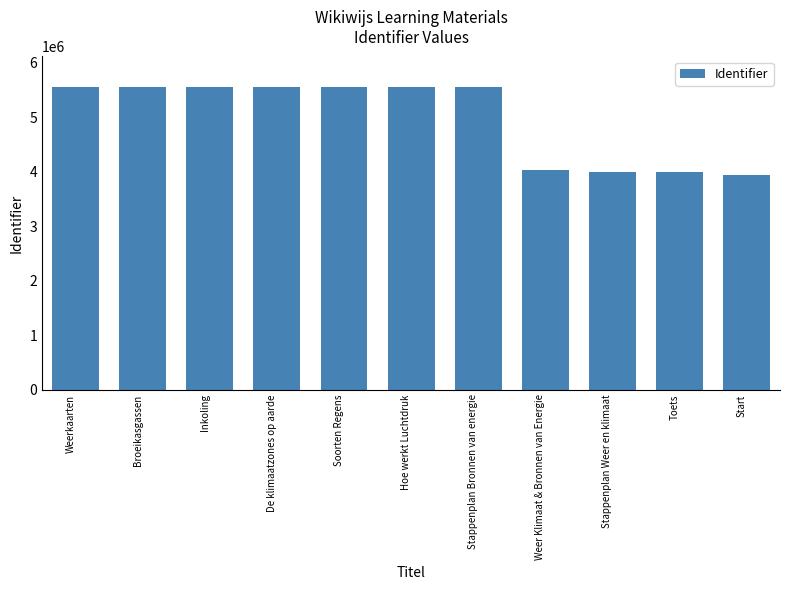

What is the difference between the values at Soorten Regens and Inkoling?

4